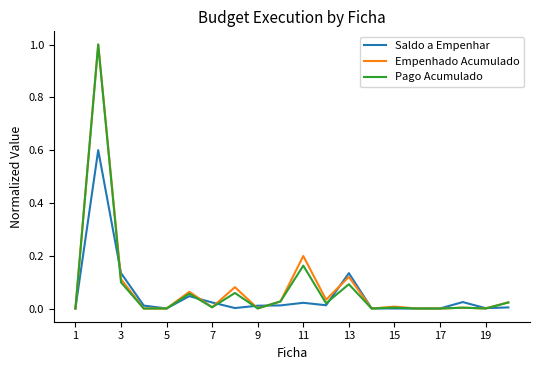

What is the maximum value for Saldo a Empenhar?

0.6